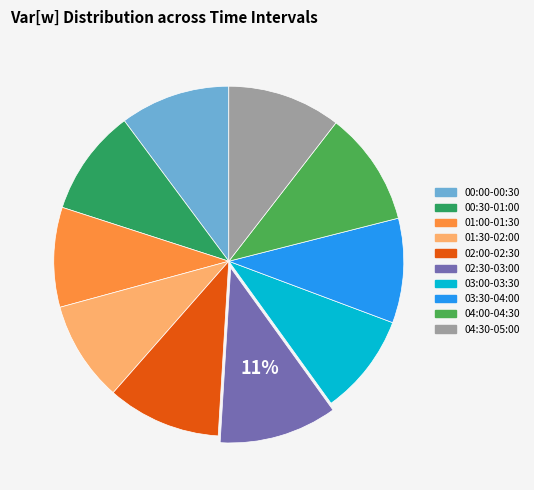

How many segments does this pie chart have?

10